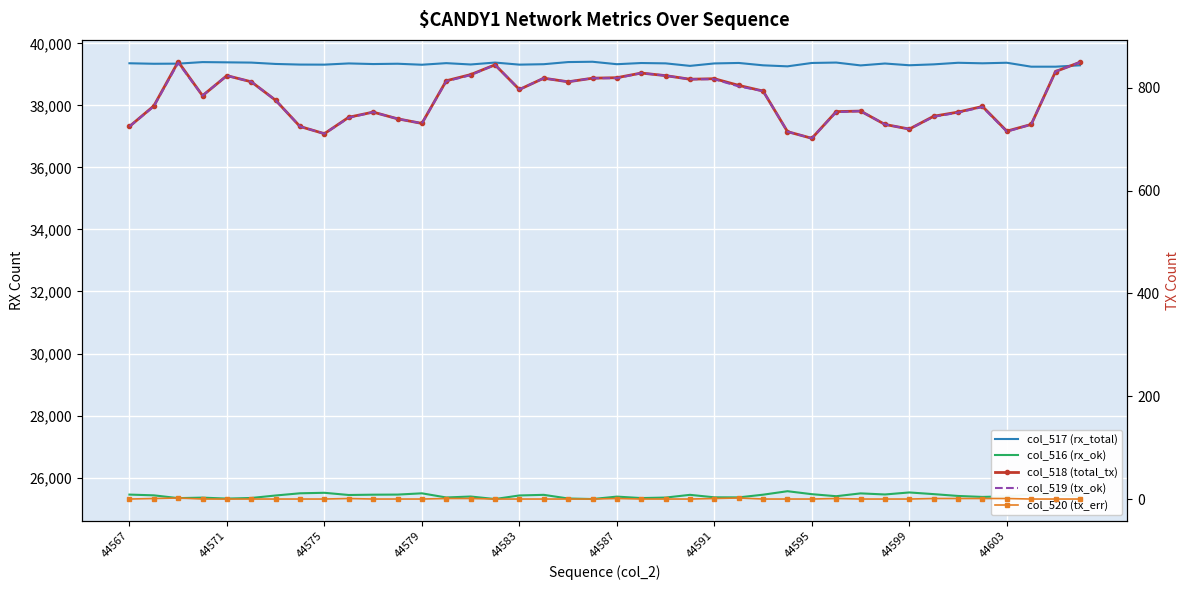

Is the value of col_518 (total_tx) at 39 greater than the value of col_516 (rx_ok) at 44575?

No